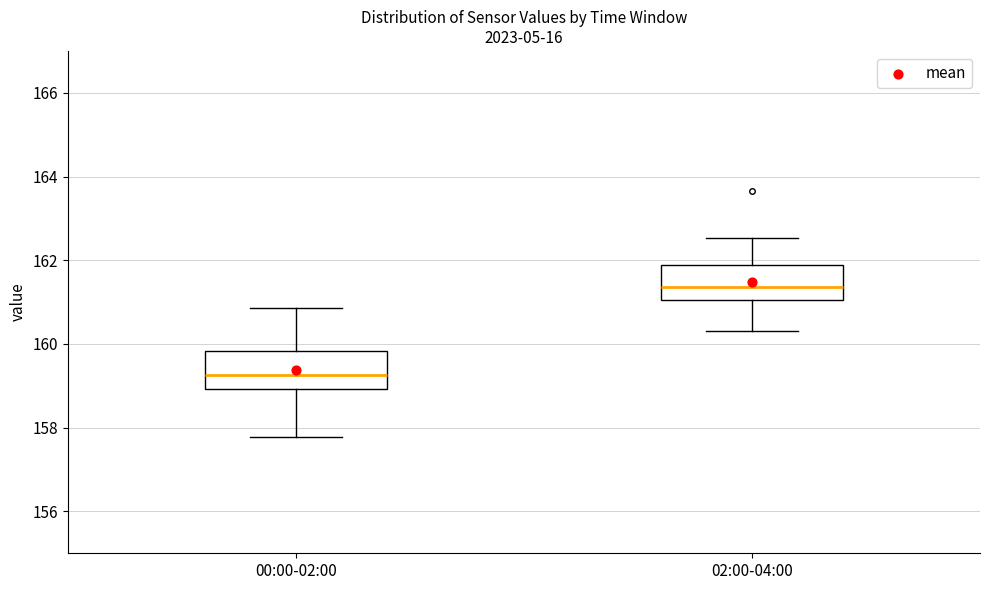

Reading left to right, transcribe this box plot: for each box, give where its median line is, the range the box spans, and where its two whiskers end, as read against the y-axis. The values are not printed on the chart, so give them approximately, as read against the axis.

00:00-02:00: median 159.2, box 159.0 to 159.8, whiskers 157.8 to 160.8
02:00-04:00: median 161.4, box 161.0 to 161.8, whiskers 160.4 to 162.6